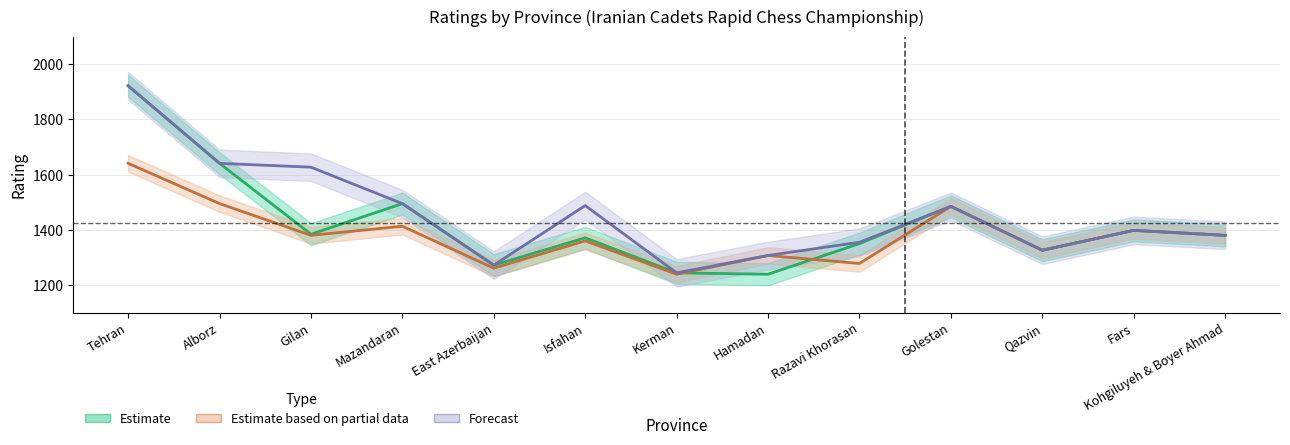

True or false: Estimate has more than 2 points higher than both neighbors.

True